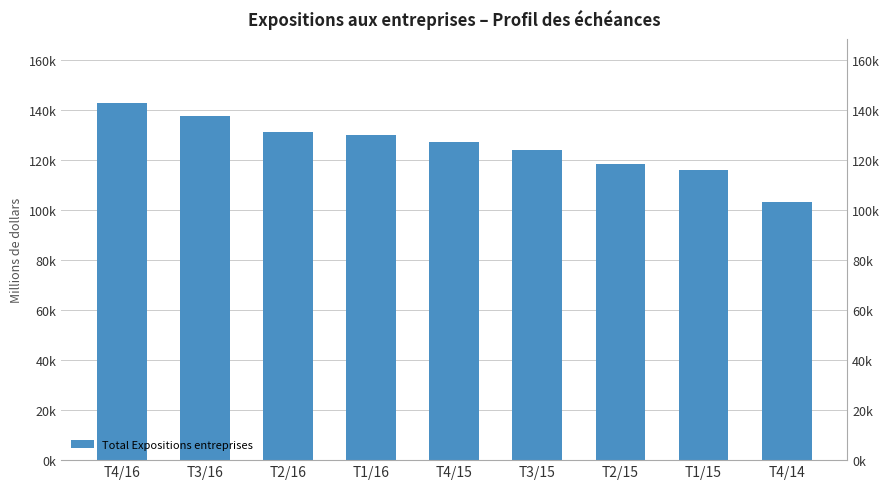

Count the number of data series in this chart.

1